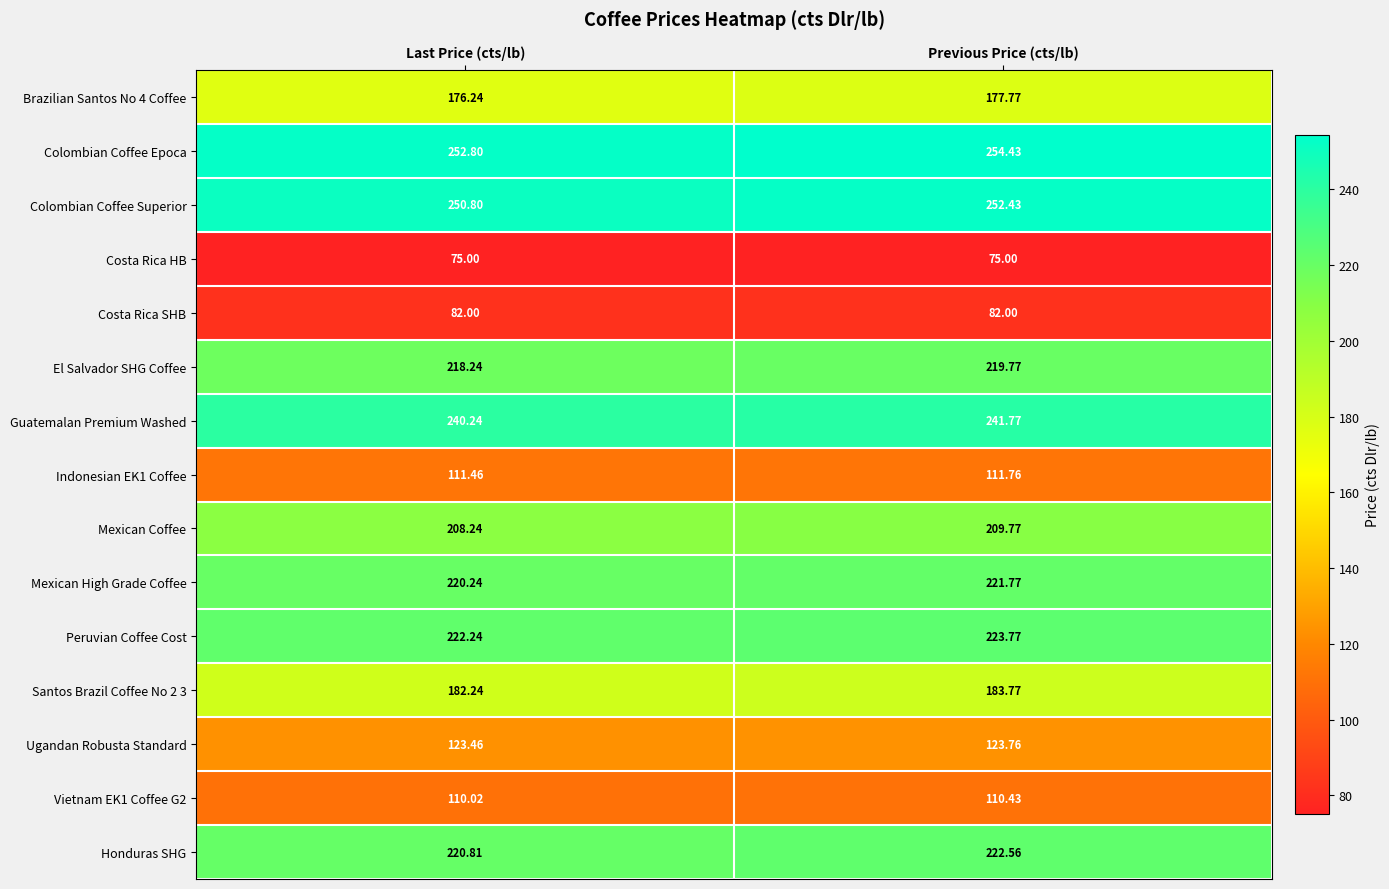

List the series in order of their peak value, lowest first.

Costa Rica HB, Costa Rica SHB, Vietnam EK1 Coffee G2, Indonesian EK1 Coffee, Ugandan Robusta Standard, Brazilian Santos No 4 Coffee, Santos Brazil Coffee No 2 3, Mexican Coffee, El Salvador SHG Coffee, Mexican High Grade Coffee, Honduras SHG, Peruvian Coffee Cost, Guatemalan Premium Washed, Colombian Coffee Superior, Colombian Coffee Epoca